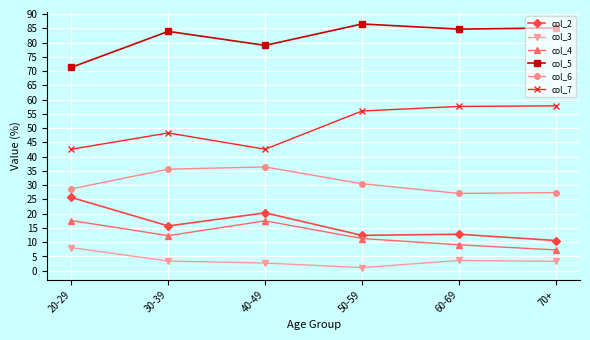

Is this an area chart (filled region under the line)?

No